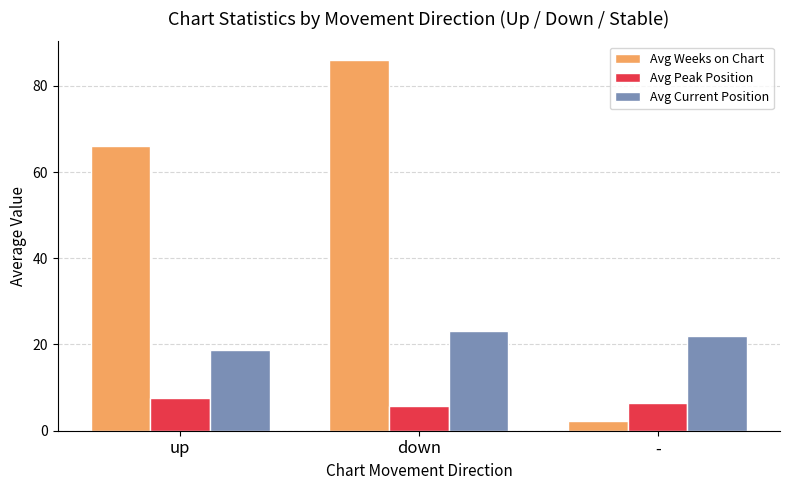

What position from the right is down?

2